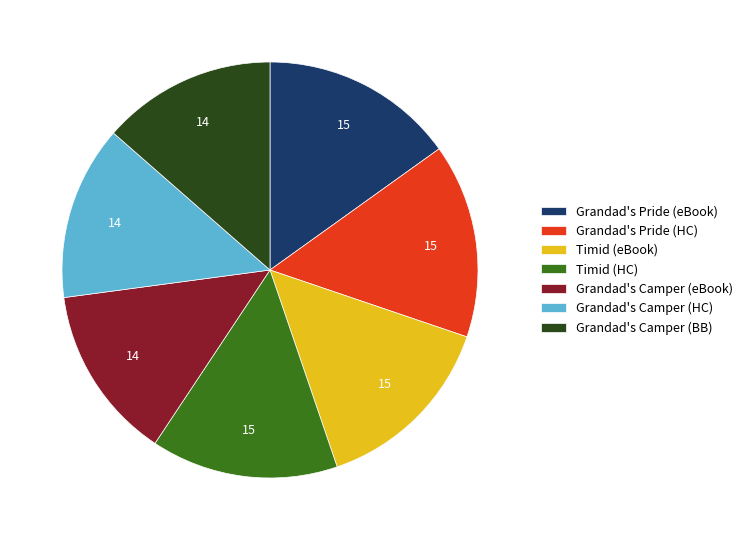

Is it true that Grandad's Pride (eBook) is 25% of the pie?

False